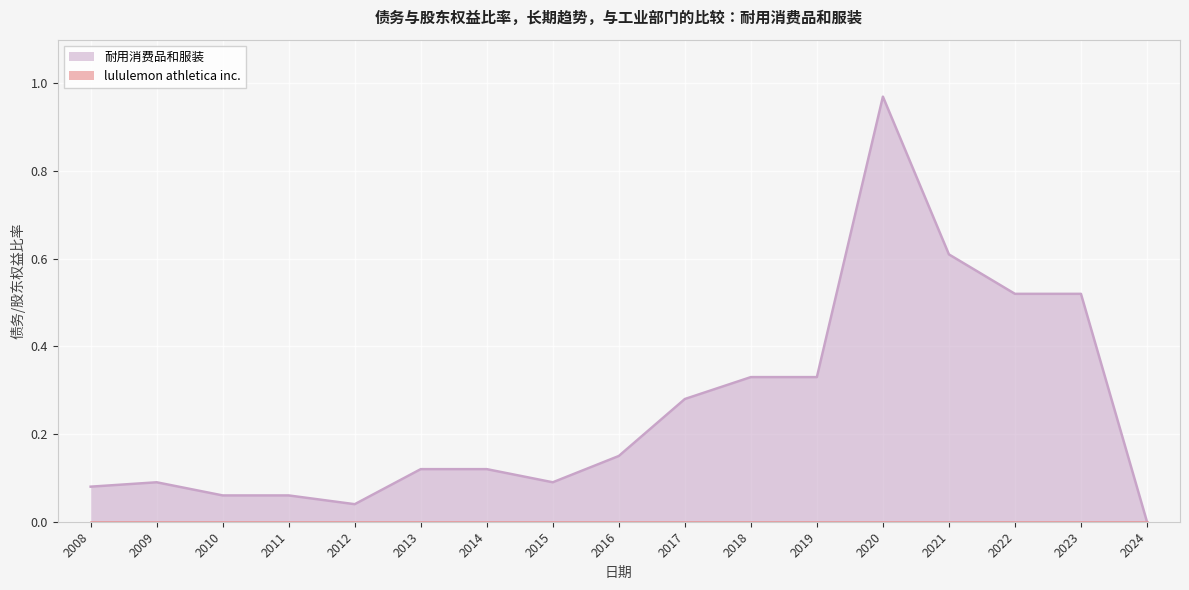

What is the difference between the second highest and second lowest values?

0.6